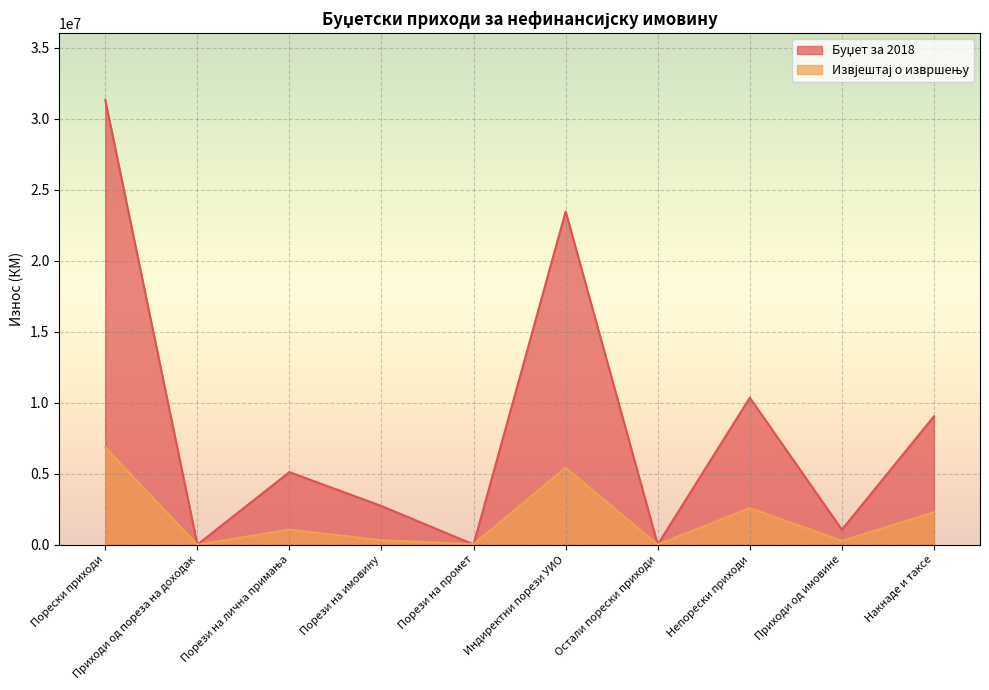

True or false: Извјештај о извршењу and Буџет за 2018 intersect in this chart.

True